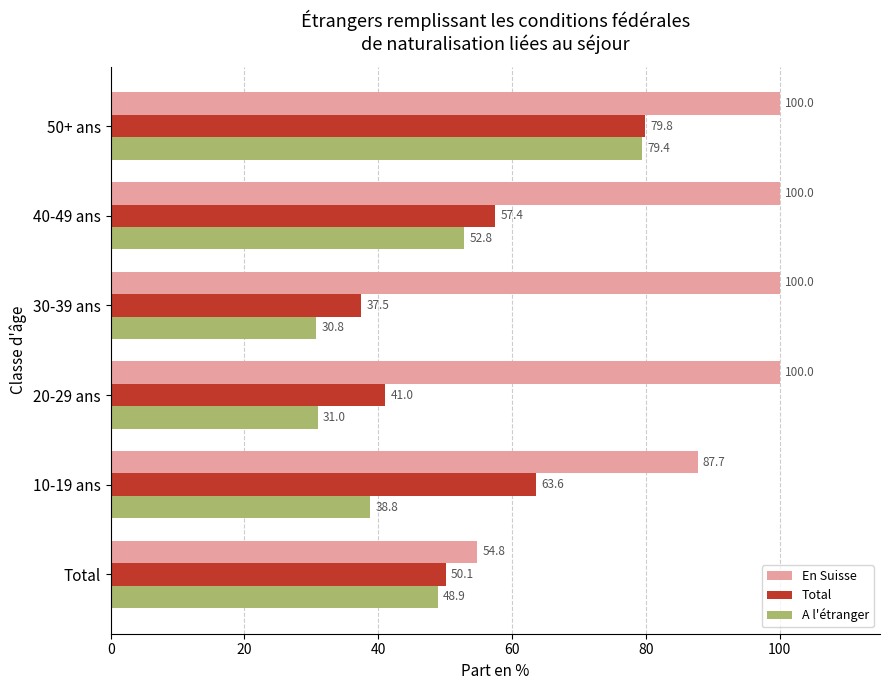

What is the average value of the Total series?

54.9